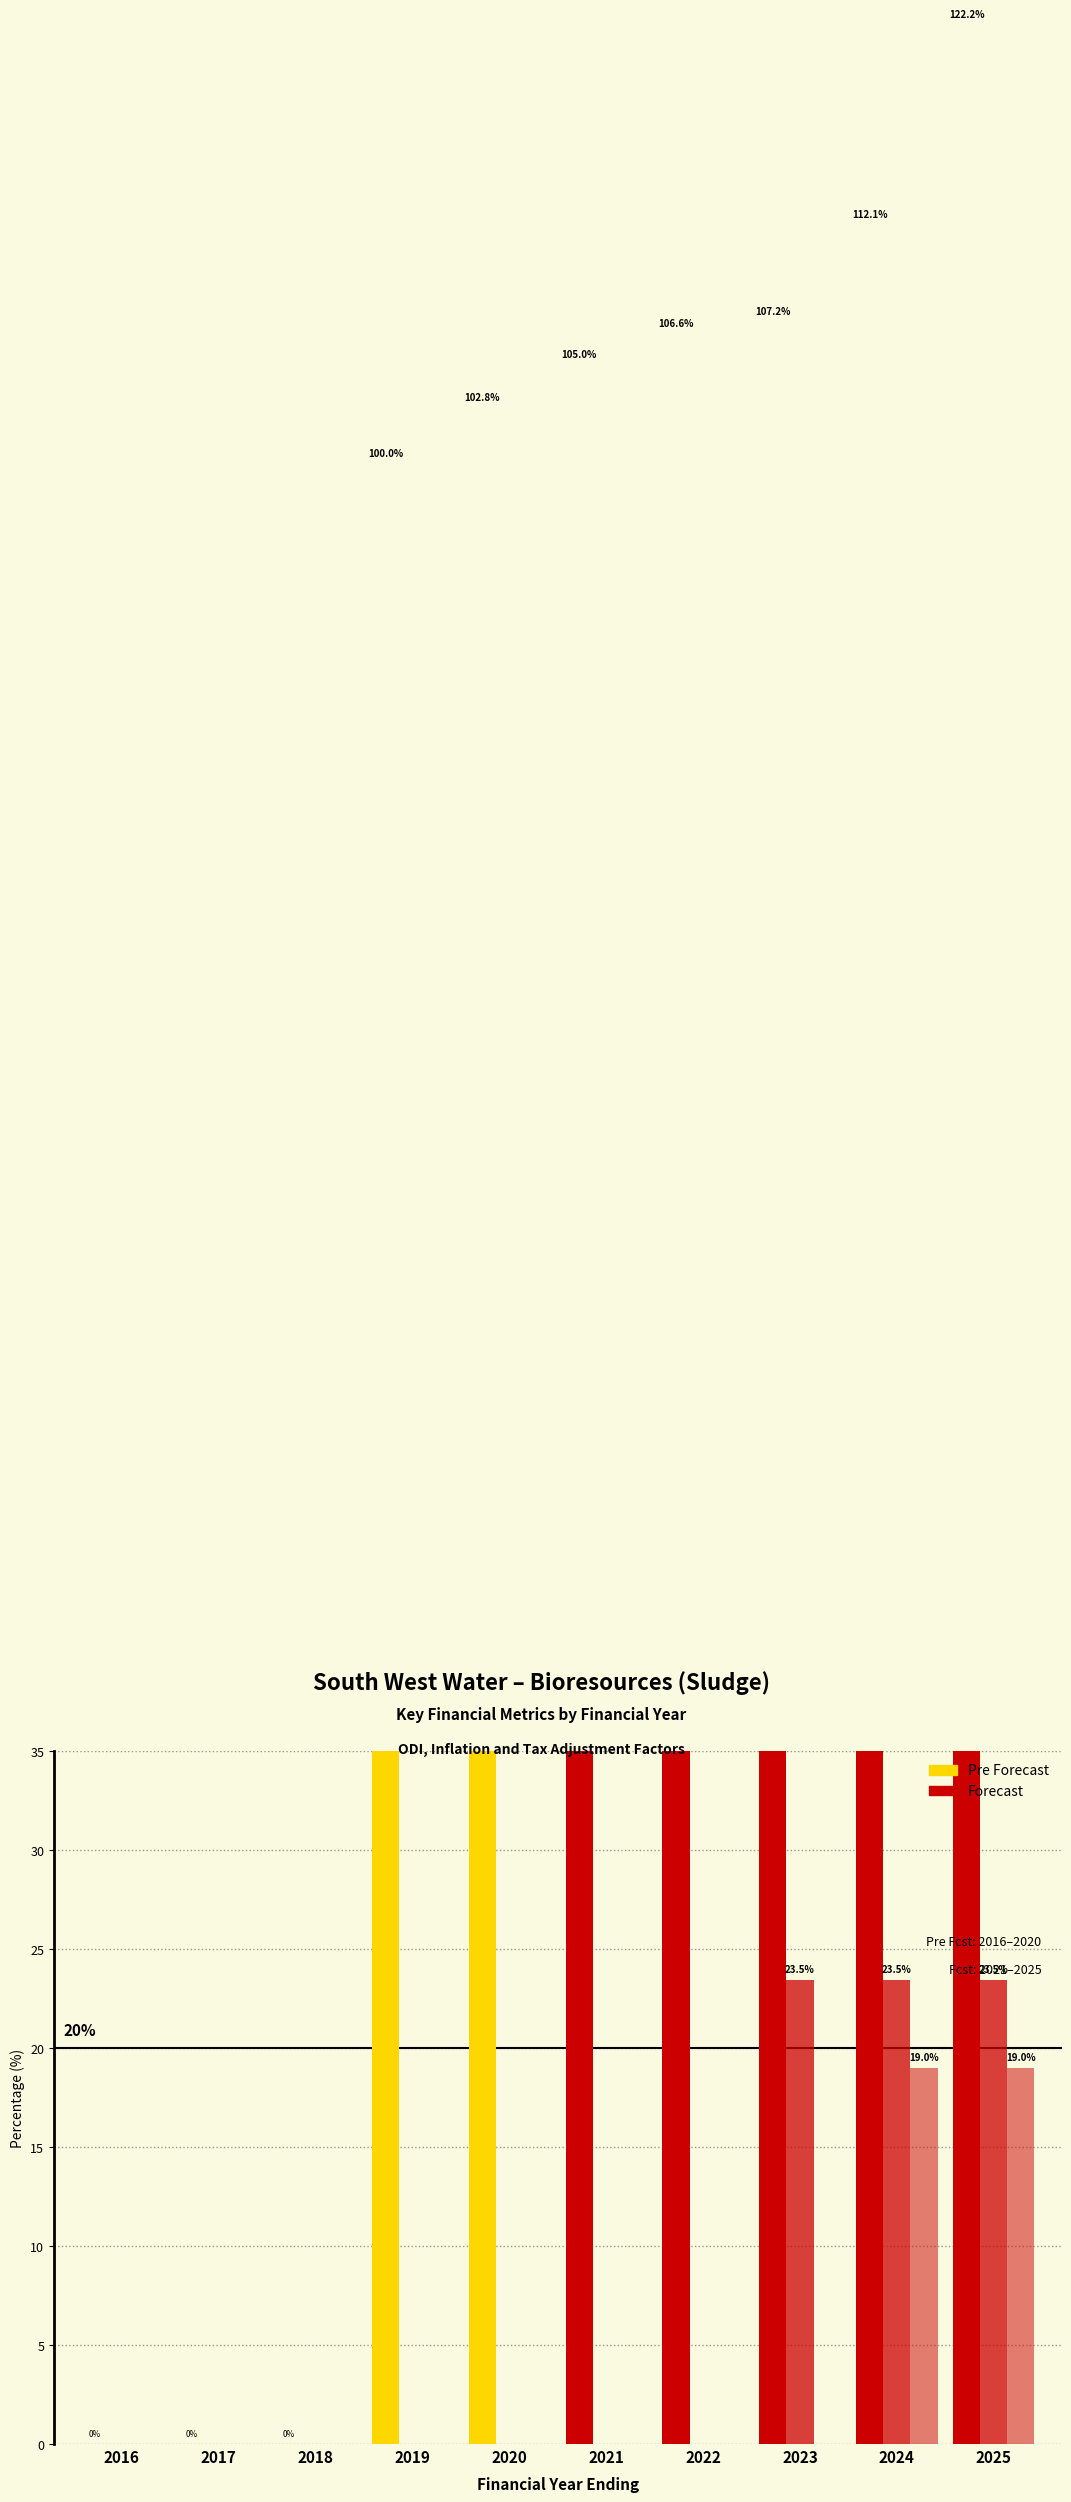

What is the maximum value shown in the chart?

122.2